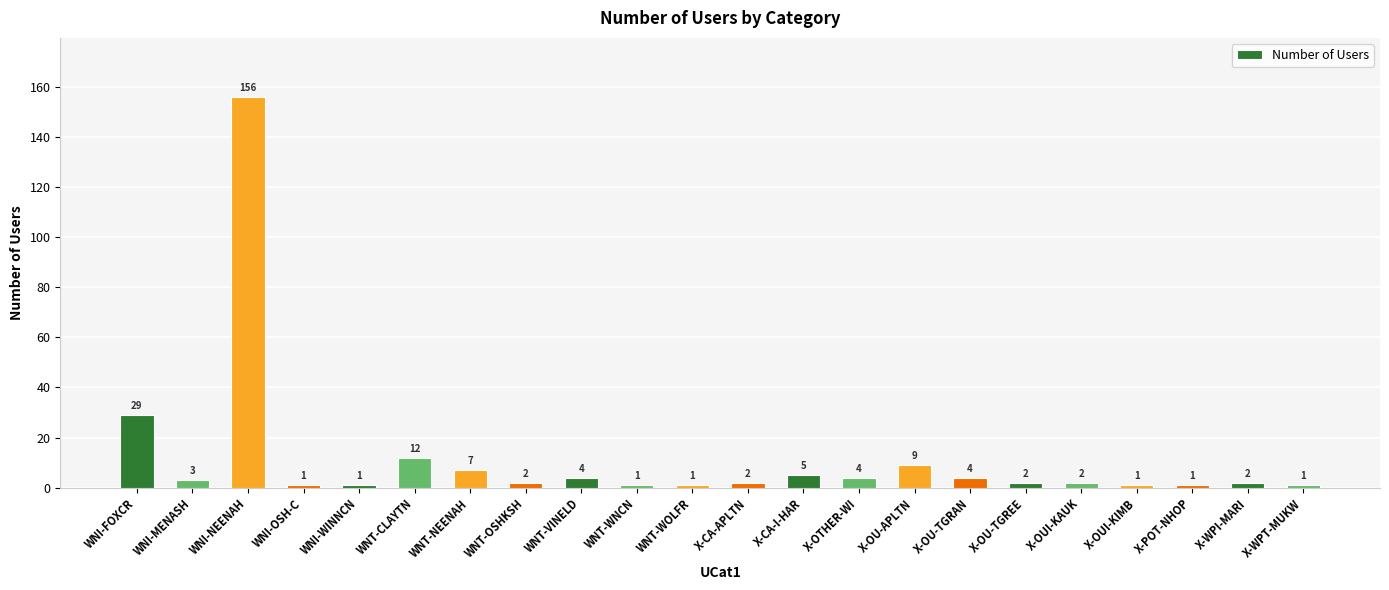

Reading left to right, extract all data points from this chart.

WNI-FOXCR=29	WNI-MENASH=3	WNI-NEENAH=156	WNI-OSH-C=1	WNI-WINNCN=1	WNT-CLAYTN=12	WNT-NEENAH=7	WNT-OSHKSH=2	WNT-VINELD=4	WNT-WNCN=1	WNT-WOLFR=1	X-CA-APLTN=2	X-CA-I-HAR=5	X-OTHER-WI=4	X-OU-APLTN=9	X-OU-TGRAN=4	X-OU-TGREE=2	X-OUI-KAUK=2	X-OUI-KIMB=1	X-POT-NHOP=1	X-WPI-MARI=2	X-WPT-MUKW=1